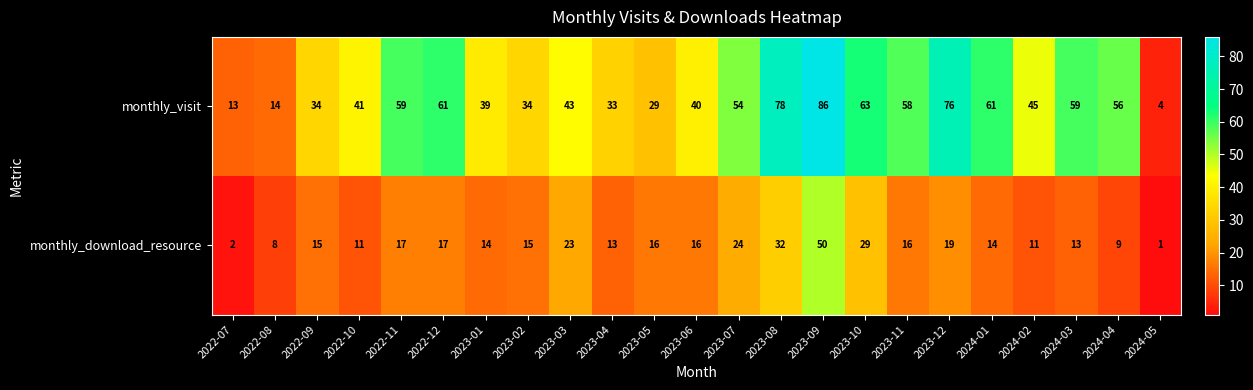

What is the sum of all monthly_visit values?

1080